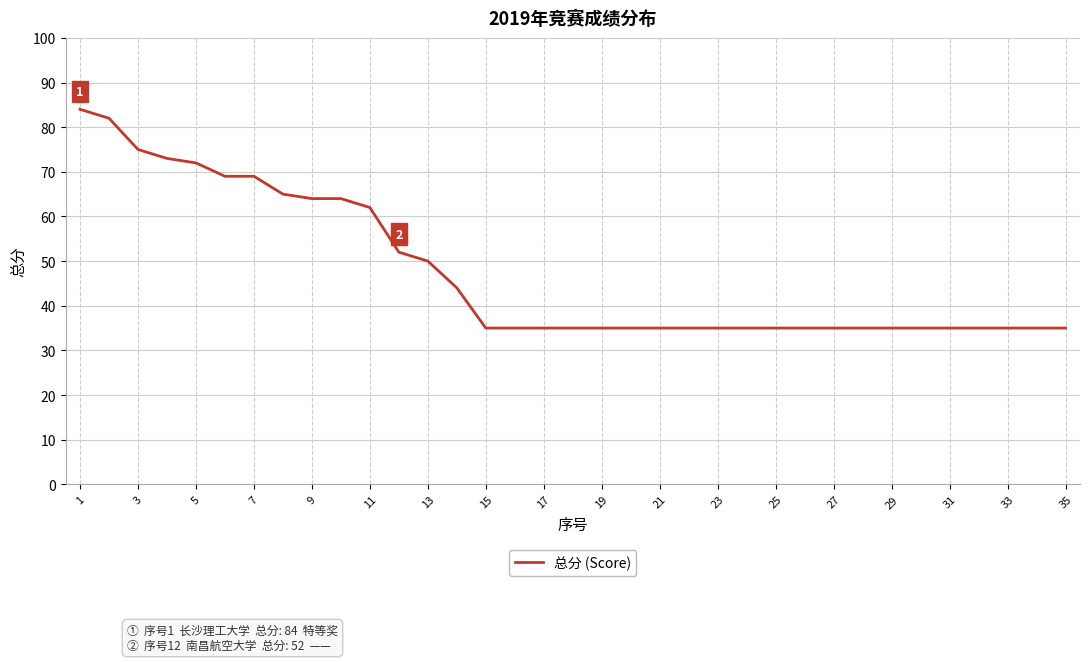

Reading right to left, what are all the values shown in this chart?

35	35	35	35	35	35	35	35	35	35	35	35	35	35	35	35	35	35	35	35	35	44	50	52	62	64	64	65	69	69	72	73	75	82	84